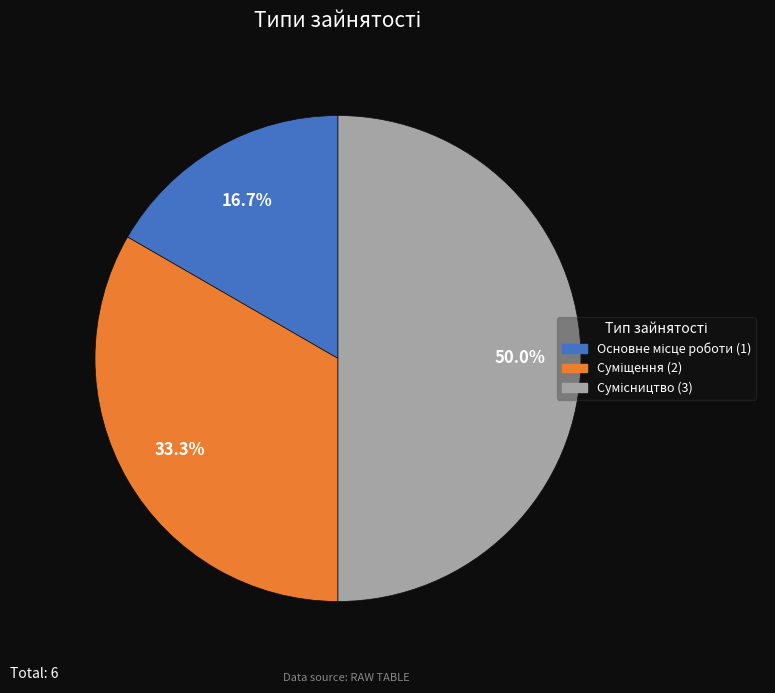

What percentage is the Сумісництво slice, to the nearest percent?

50%